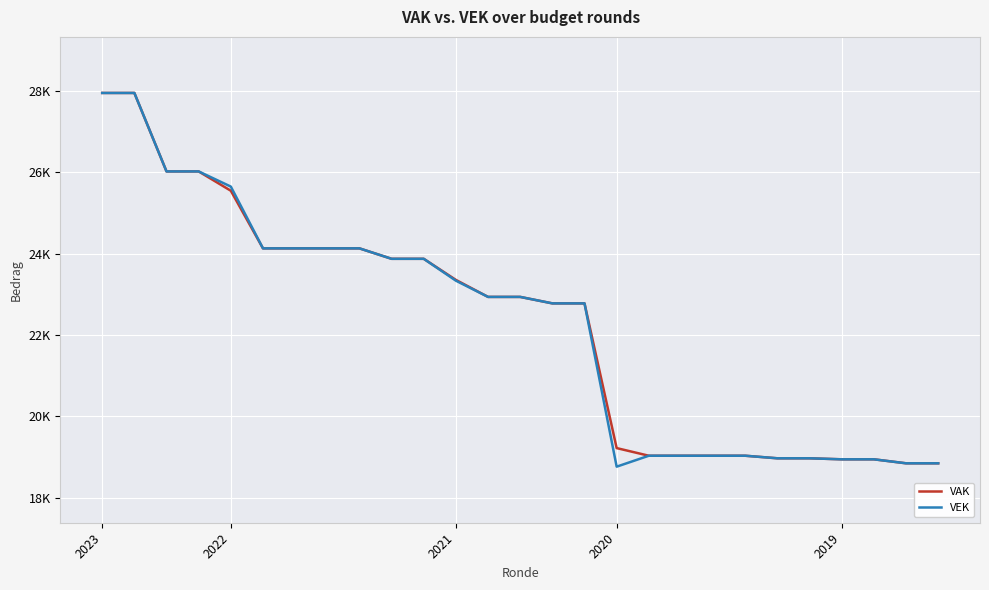

What are all the series names shown in the legend?

VAK, VEK